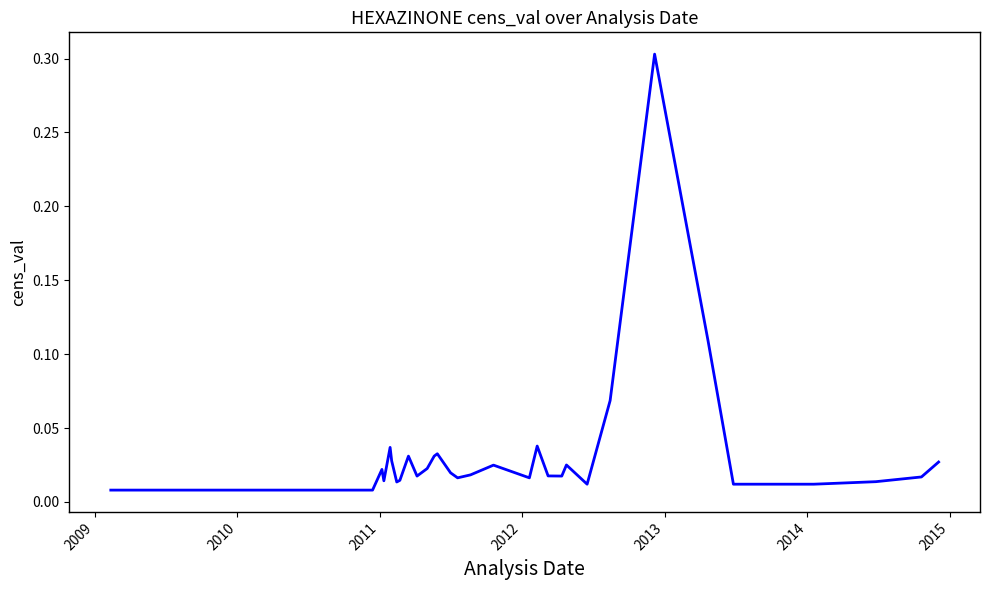

What is the difference between the maximum and minimum values?

0.3